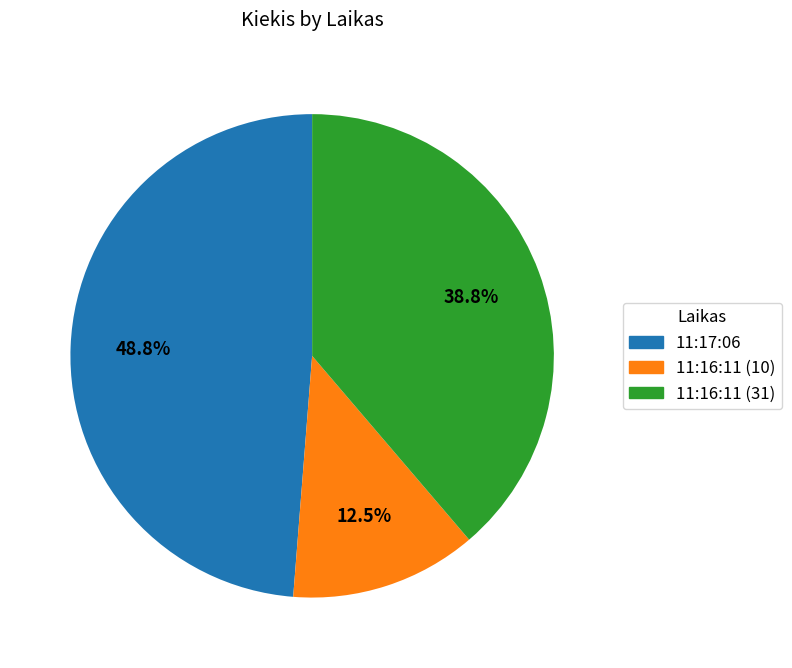

Rank the categories by value from highest to lowest.

11:17:06, 11:16:11 (31), 11:16:11 (10)